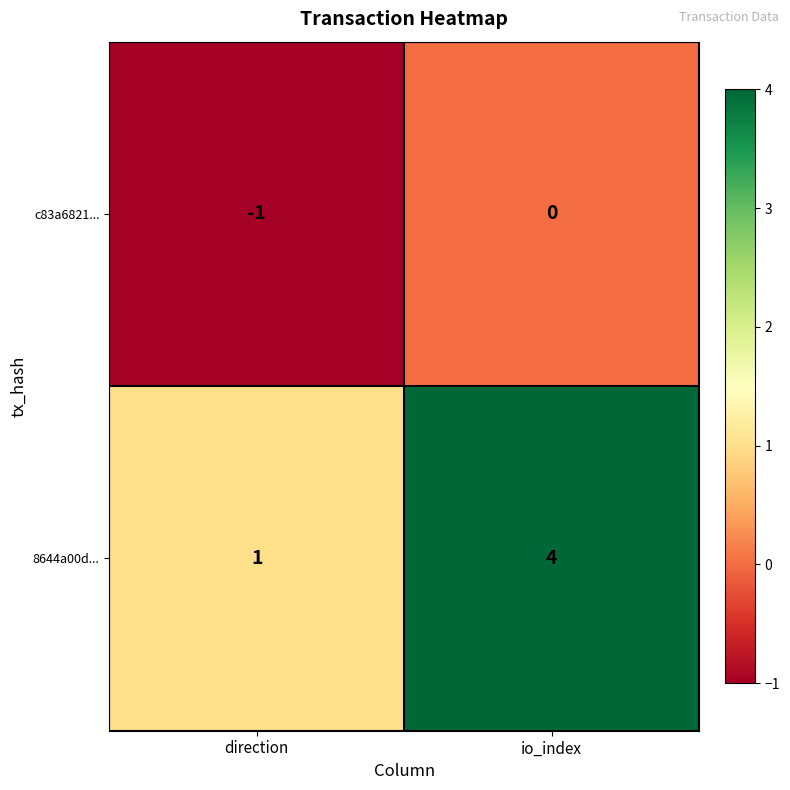

Which series has the largest range (max minus min)?

8644a00d...